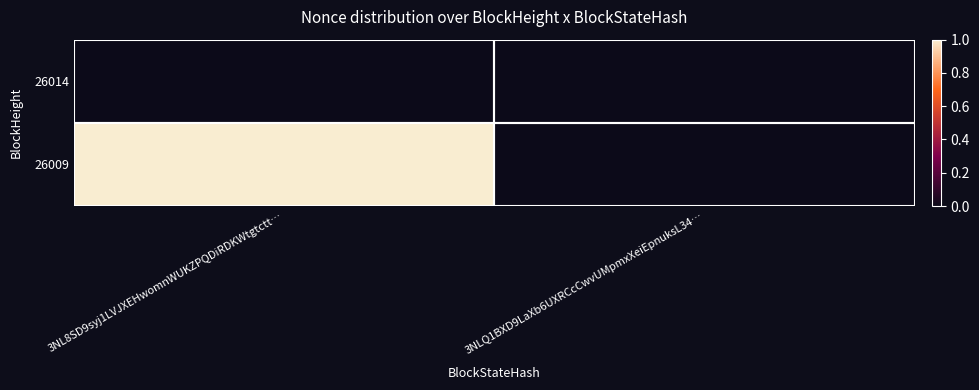

Reading left to right, transcribe all the data shown in this chart.

26014: 3NL8SD9syj1LVJXEHwomnWUKZPQDiRDKWtgtctt…=0	3NLQ1BXD9LaXb6UXRCcCwvUMpmxXeiEpnuksL34…=0
26009: 3NL8SD9syj1LVJXEHwomnWUKZPQDiRDKWtgtctt…=1	3NLQ1BXD9LaXb6UXRCcCwvUMpmxXeiEpnuksL34…=0